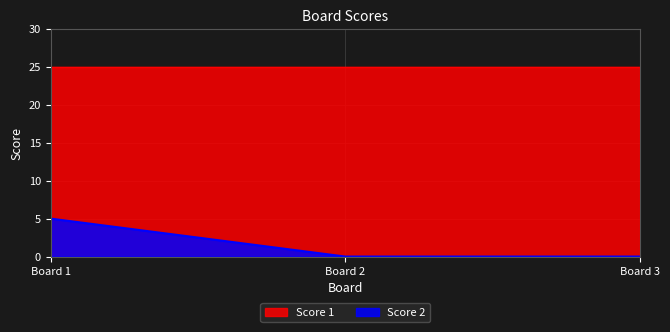

What is the greatest value displayed?

25